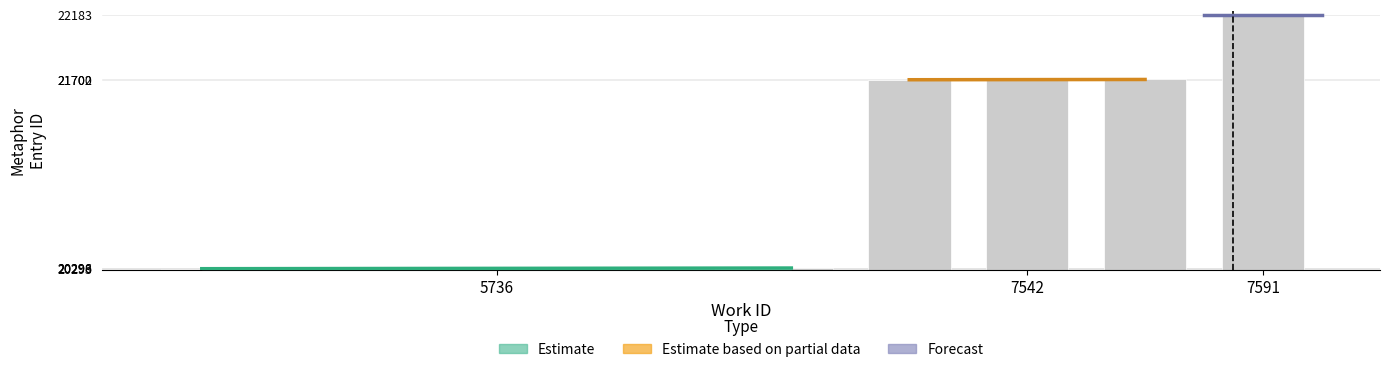

What are all the series names shown in the legend?

Estimate, Estimate based on partial data, Forecast